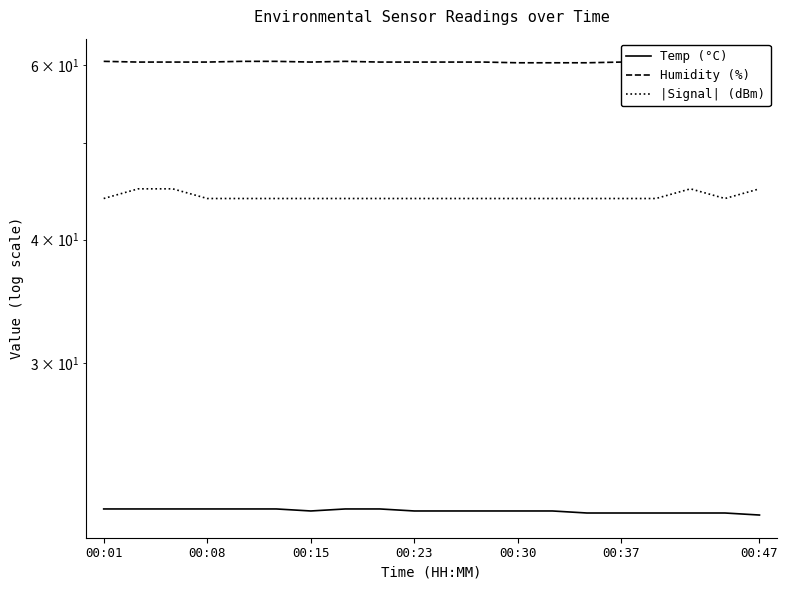

True or false: |Signal| (dBm) and Humidity (%) intersect in this chart.

False